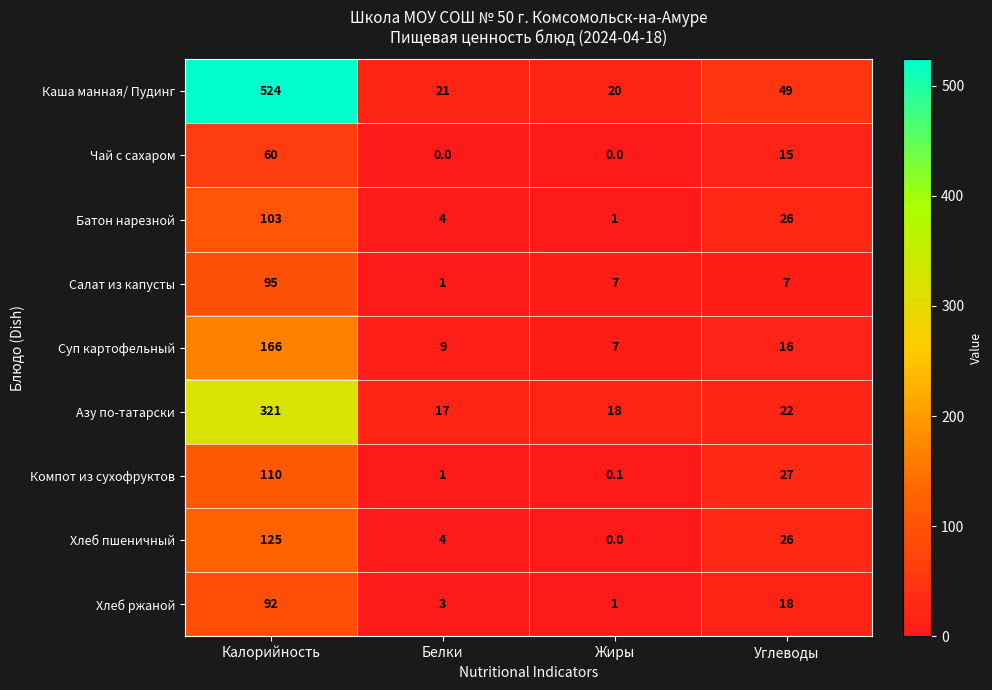

What is the sum of all Компот из сухофруктов values?

138.1